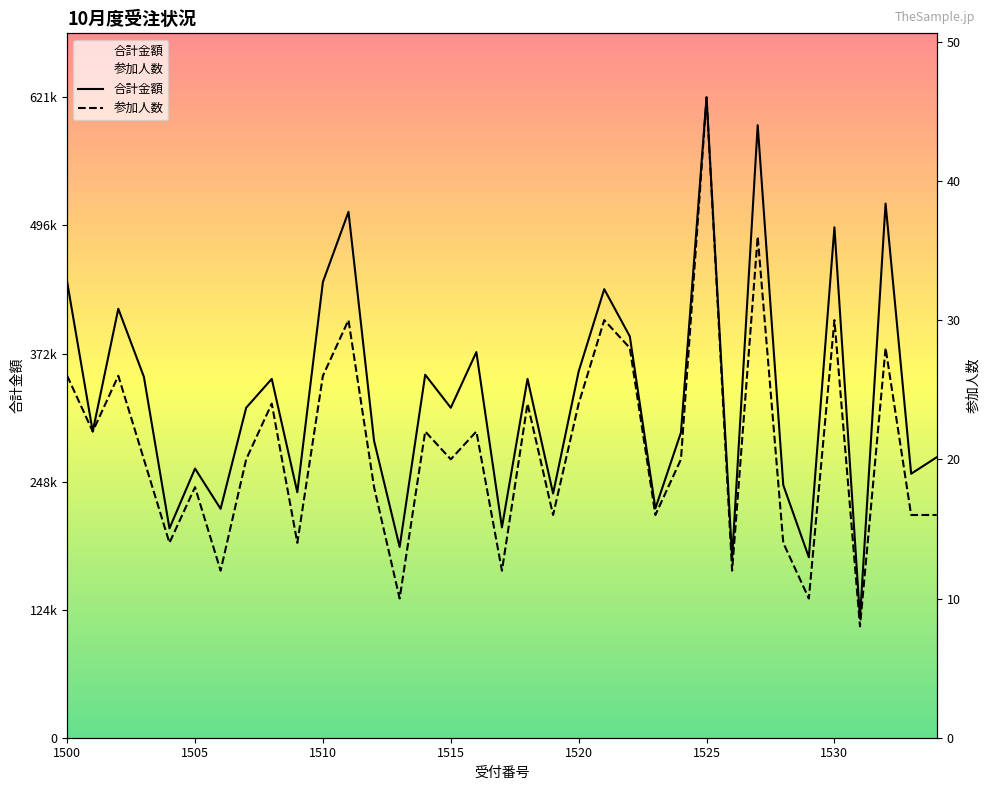

Where is 参加人数 nearest to the value 364500?

1500